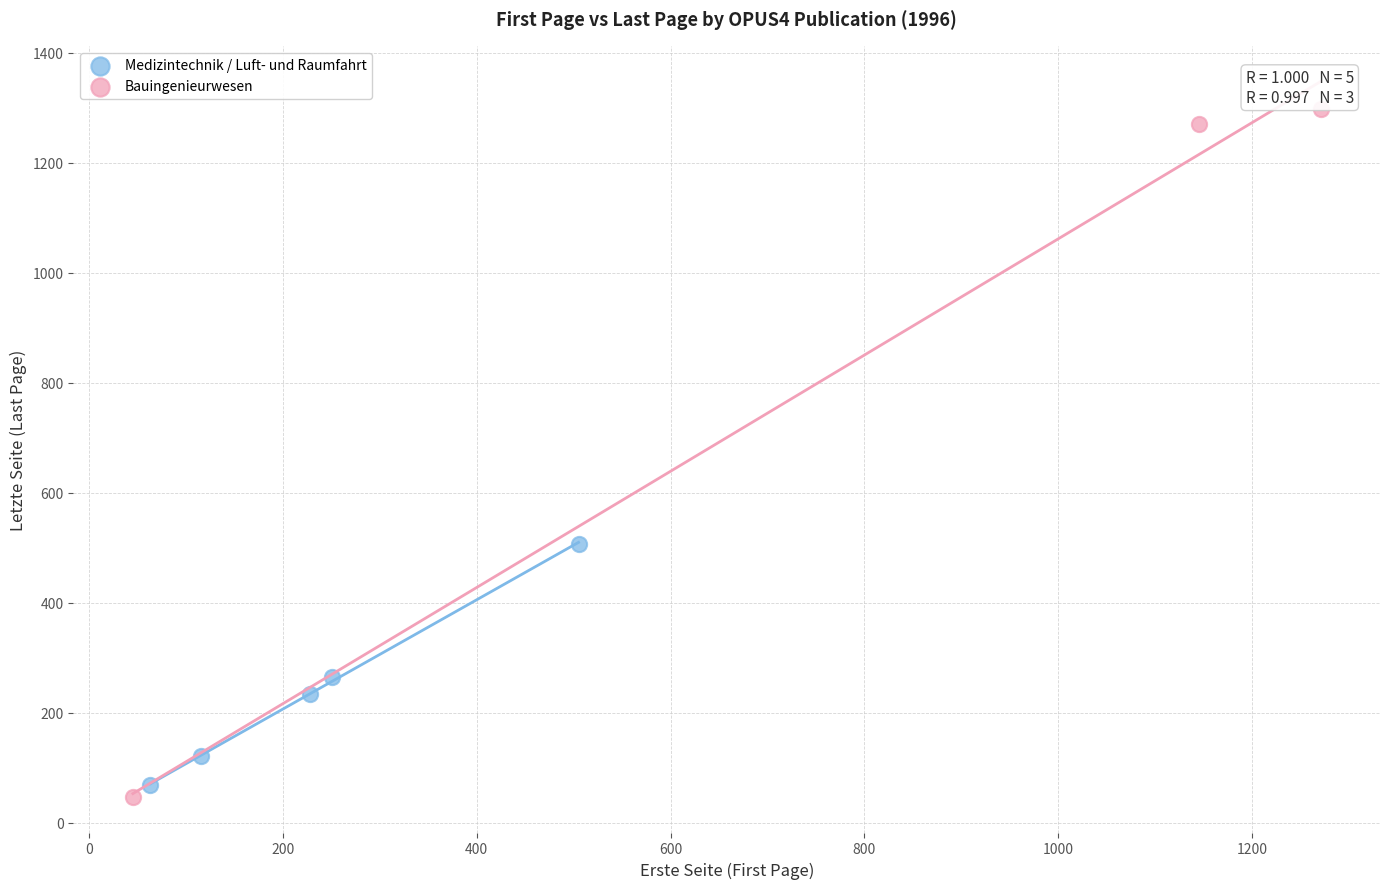

Which series contains the highest Y value?

Bauingenieurwesen